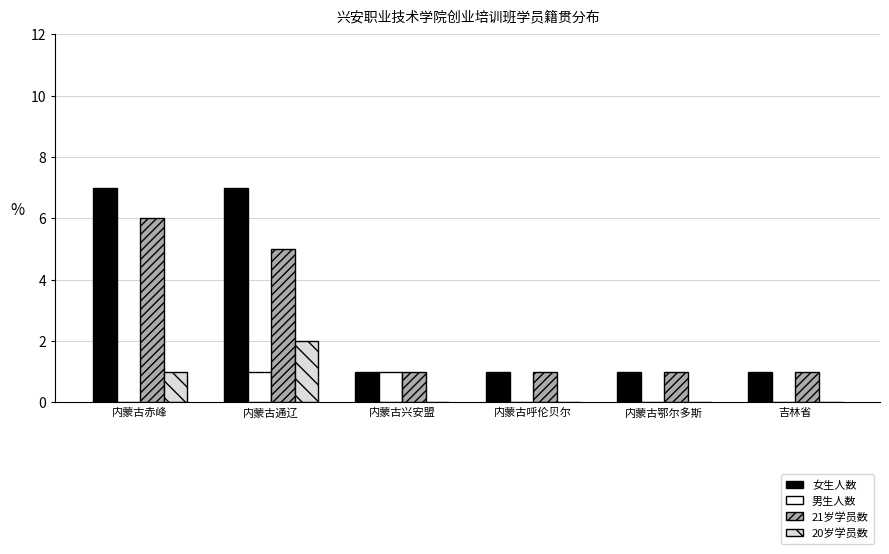

The 女生人数 series shows 1 at 内蒙古兴安盟. True or false?

True